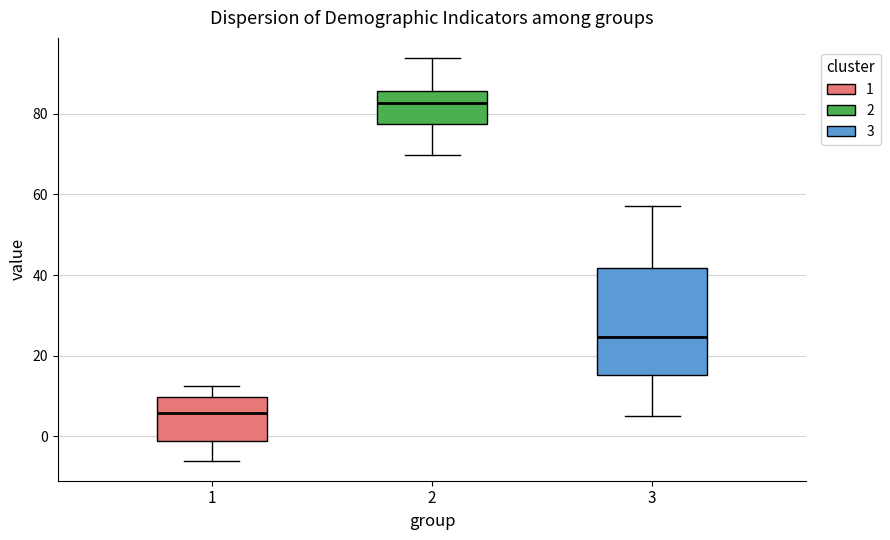

Reading left to right, transcribe this box plot: for each box, give where its median line is, the range the box spans, and where its two whiskers end, as read against the y-axis. The values are not printed on the chart, so give them approximately, as read against the axis.

1: median 6, box -2 to 10, whiskers -6 to 12
2: median 82, box 78 to 86, whiskers 70 to 94
3: median 24, box 16 to 42, whiskers 6 to 58